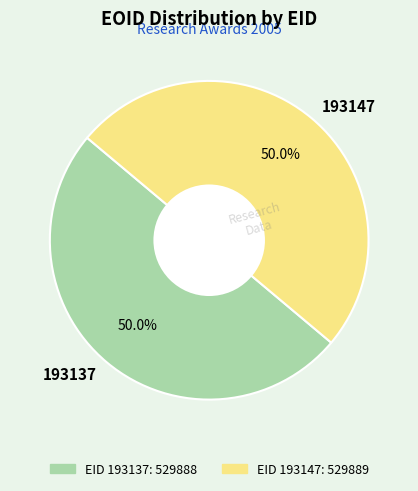

True or false: 193137 accounts for 61% of the total.

False